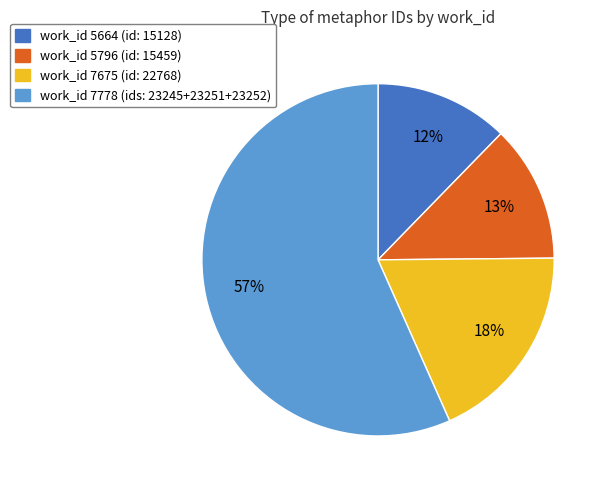

Does any single category account for the majority?

Yes